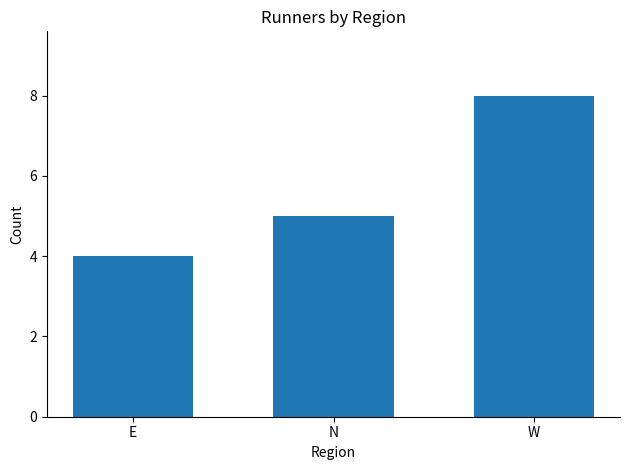

Count the number of data series in this chart.

1